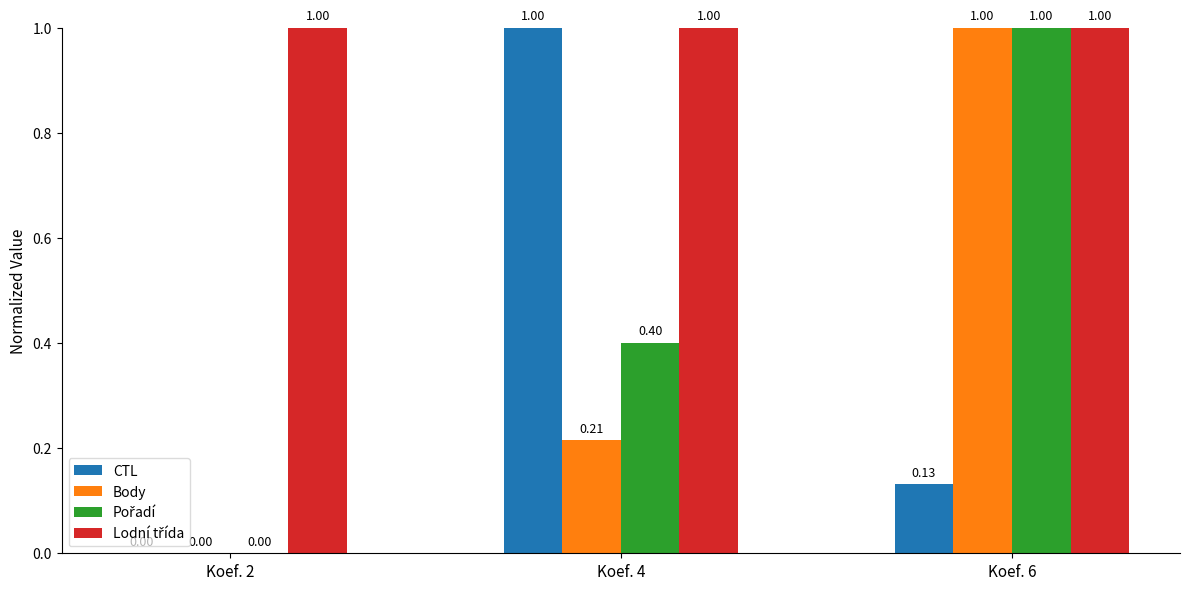

True or false: CTL has a value of 1.0 at Koef. 4.

True